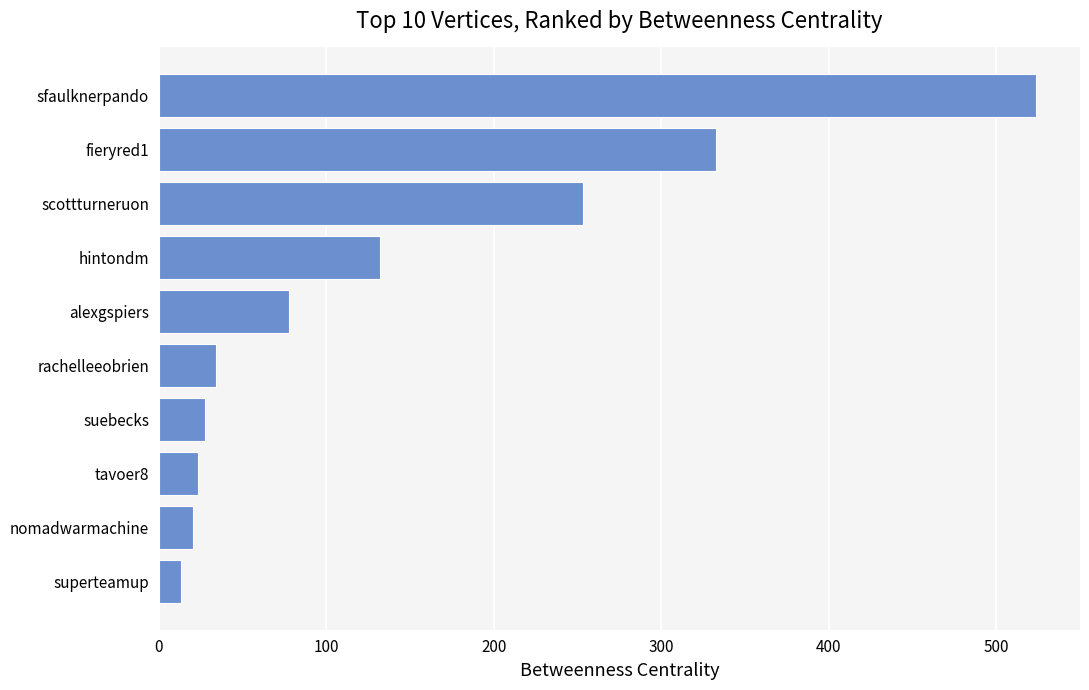

What is the minimum value shown in the chart?

13.0